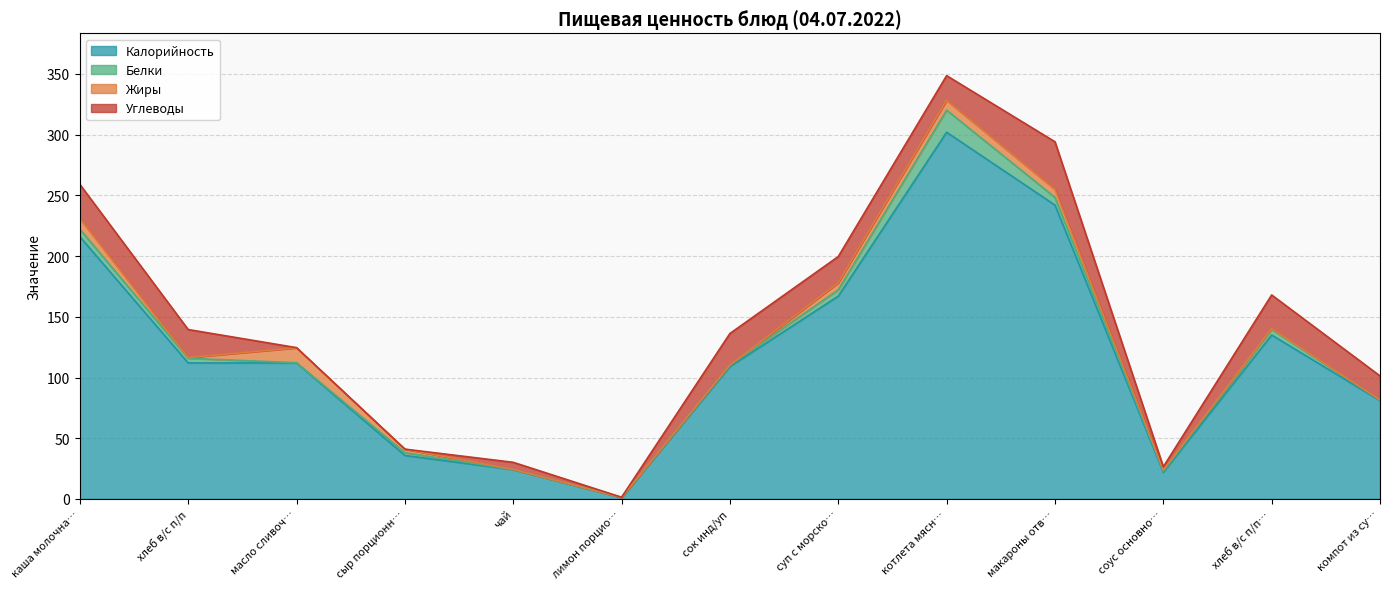

How many lines are shown in the chart?

4